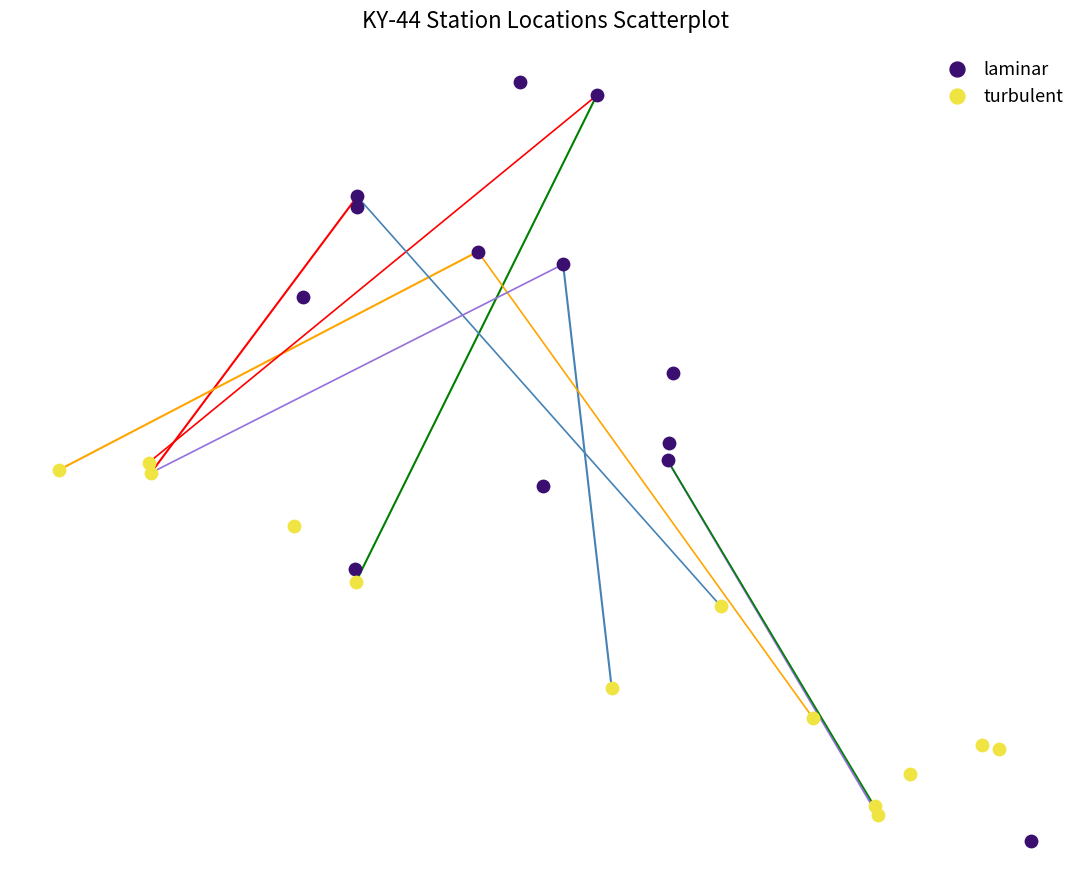

Which series has the widest spread of Y values?

laminar